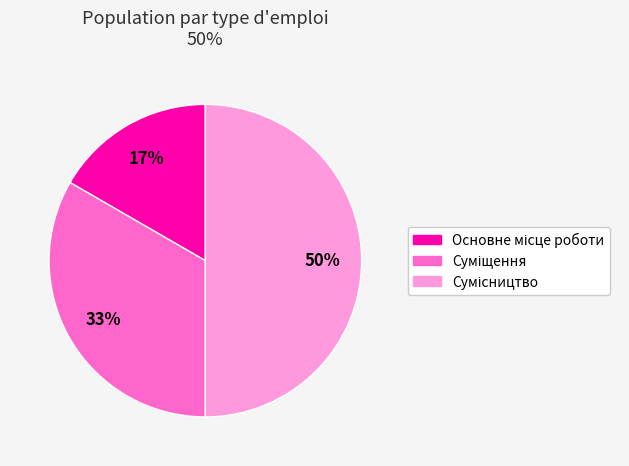

To the nearest percent, what is the average slice percentage?

33%